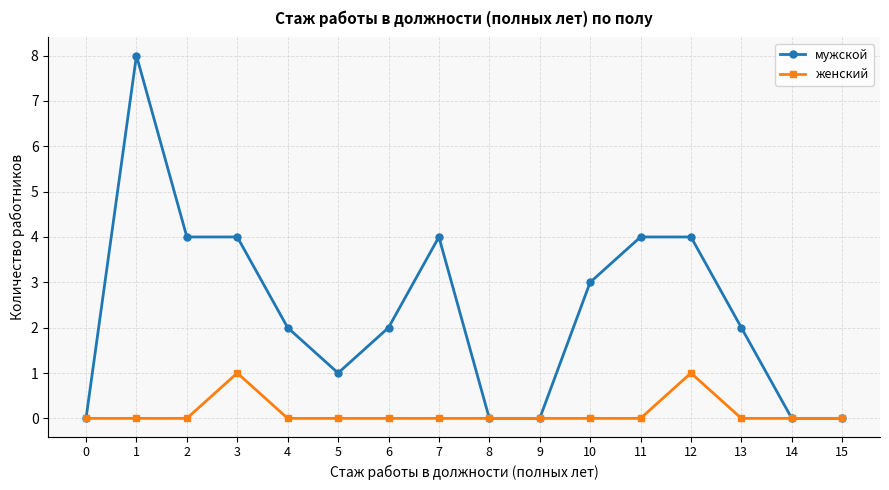

True or false: женский has more than 0 points higher than both neighbors.

True